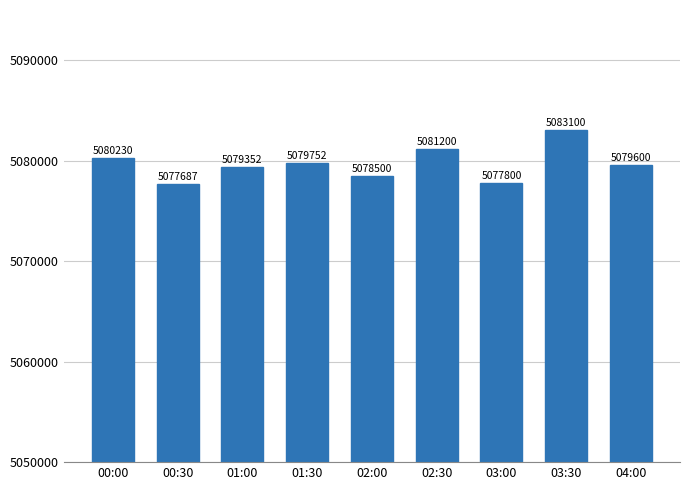

Rank the categories by value from lowest to highest.

00:30, 03:00, 02:00, 01:00, 04:00, 01:30, 00:00, 02:30, 03:30